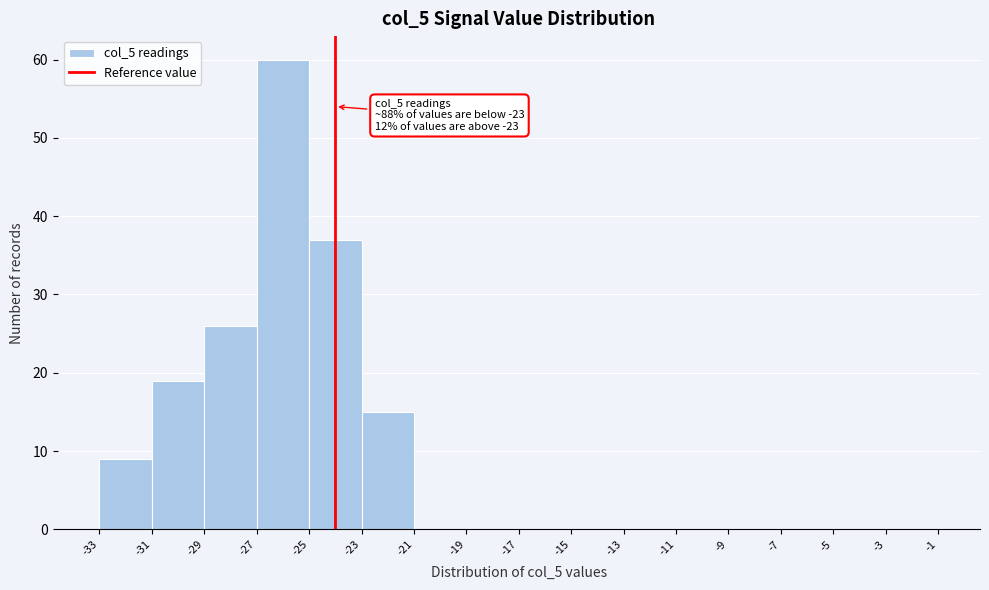

Which range on the x-axis has the tallest bar?

-27 to -25